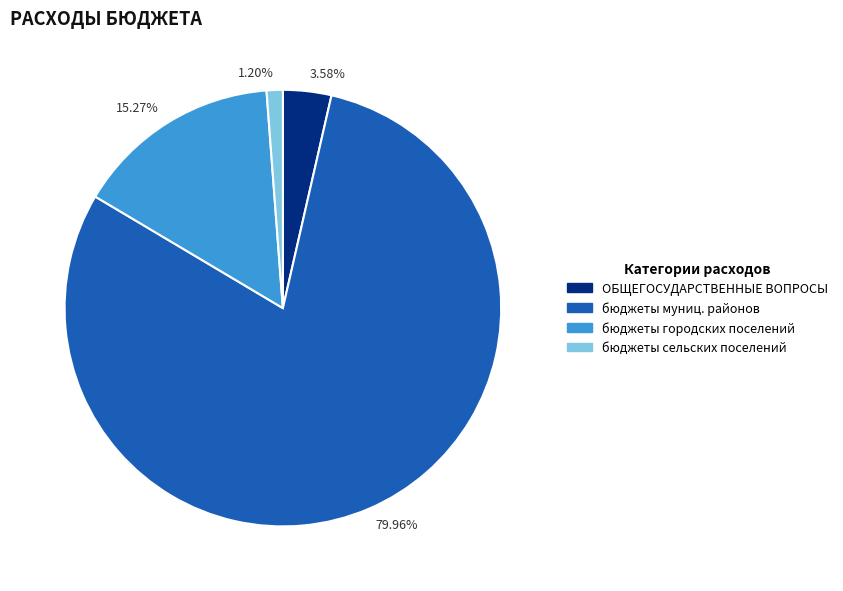

How many segments does this pie chart have?

4